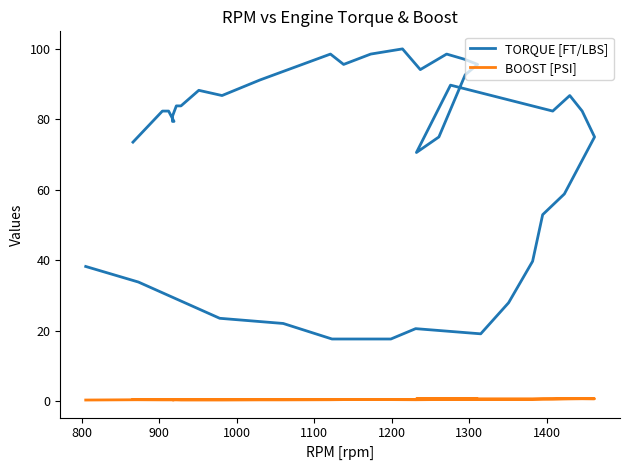

True or false: TORQUE [FT/LBS] and BOOST [PSI] intersect in this chart.

False